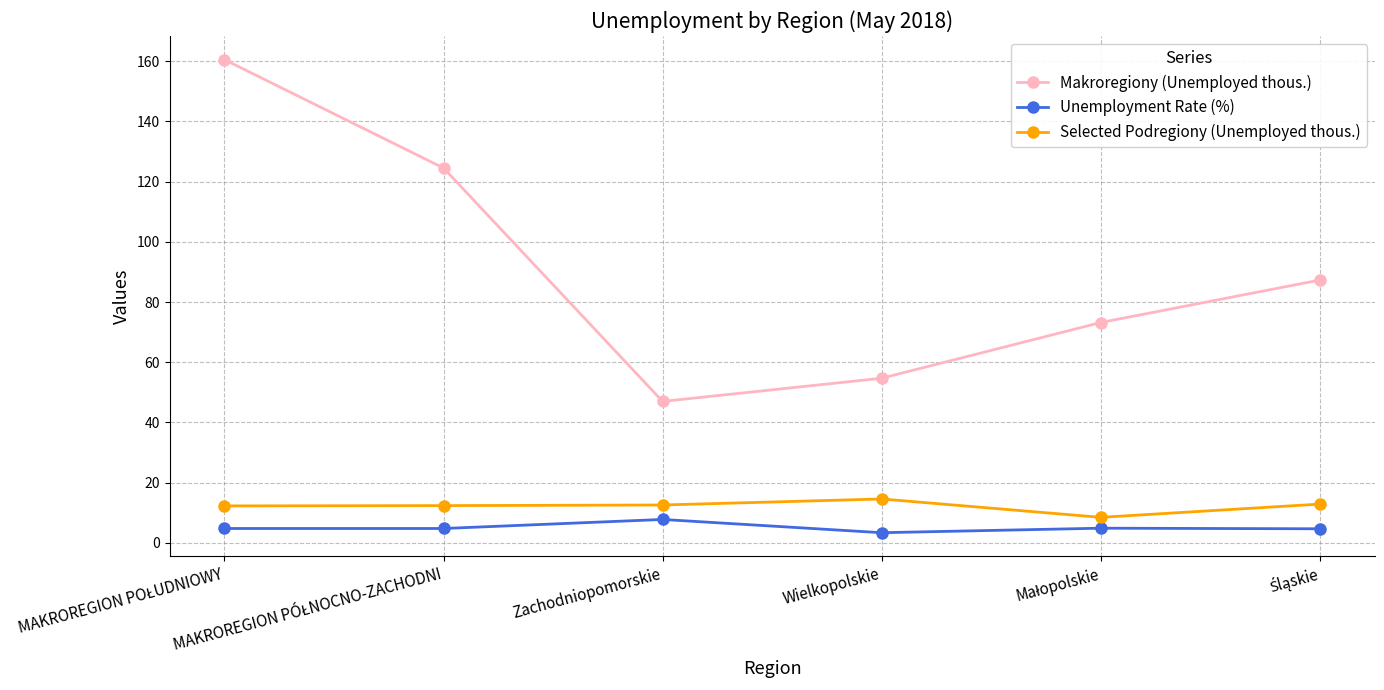

What is the greatest value displayed?

160.5